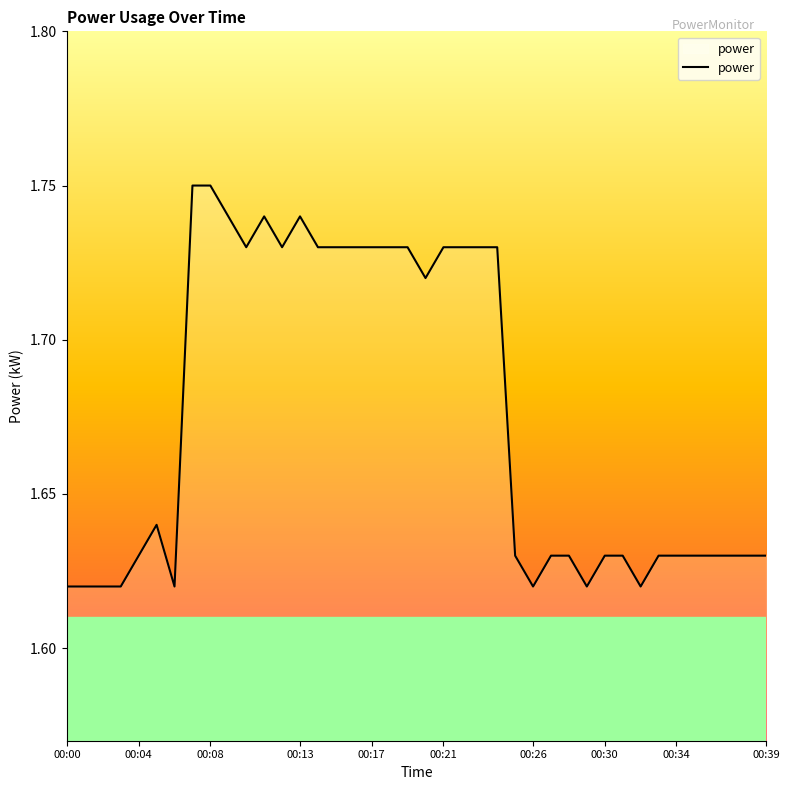

Is this an area chart (filled region under the line)?

Yes